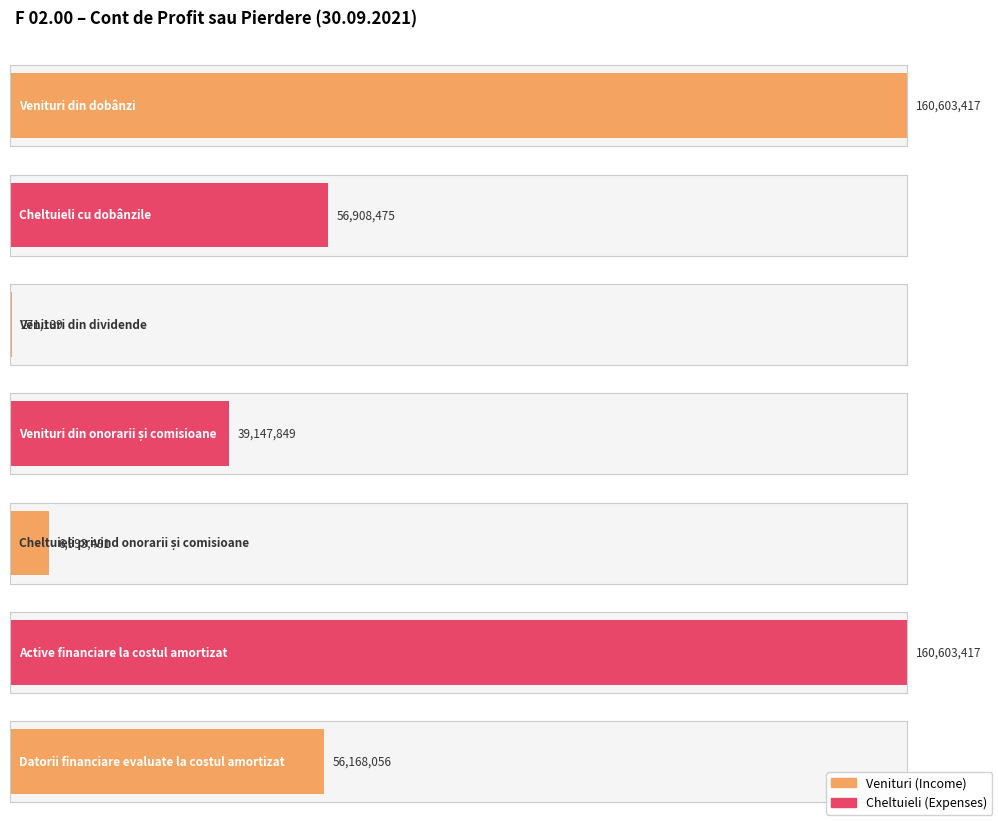

Reading left to right, what are all the values shown in this chart?

Venituri din dobânzi=160603416.9	Cheltuieli cu dobânzile=56908475.4	Venituri din dividende=271138.7	Venituri din onorarii și comisioane=39147848.9	Cheltuieli privind onorarii și comisioane=6993480.7	Active financiare la costul amortizat=160603416.9	Datorii financiare evaluate la costul amortizat=56168056.0